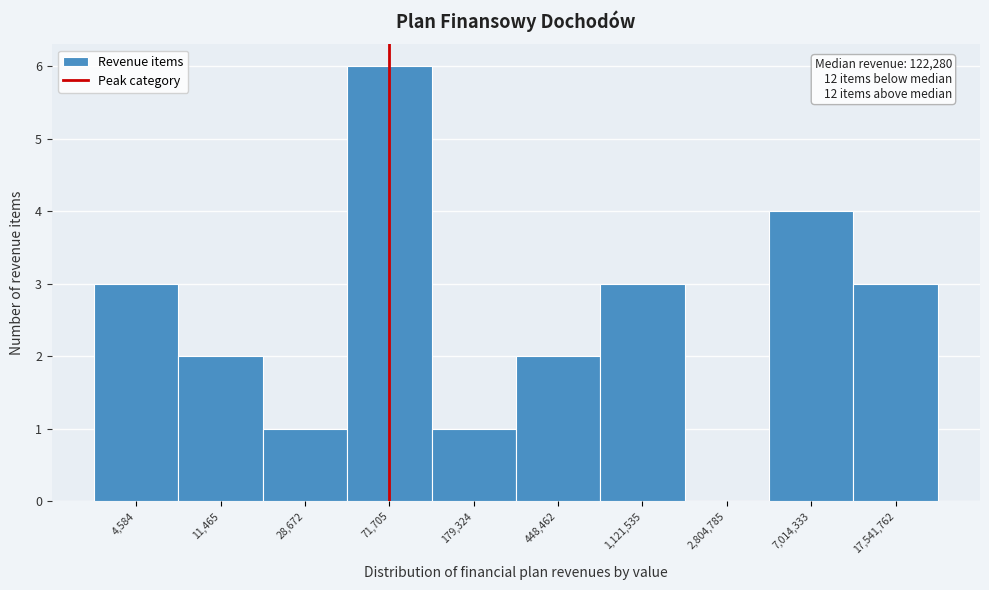

Reading right to left, transcribe all the data shown in this chart.

17,541,762=3	7,014,333=4	2,804,785=0	1,121,535=3	448,462=2	179,324=1	71,705=6	28,672=1	11,465=2	4,584=3